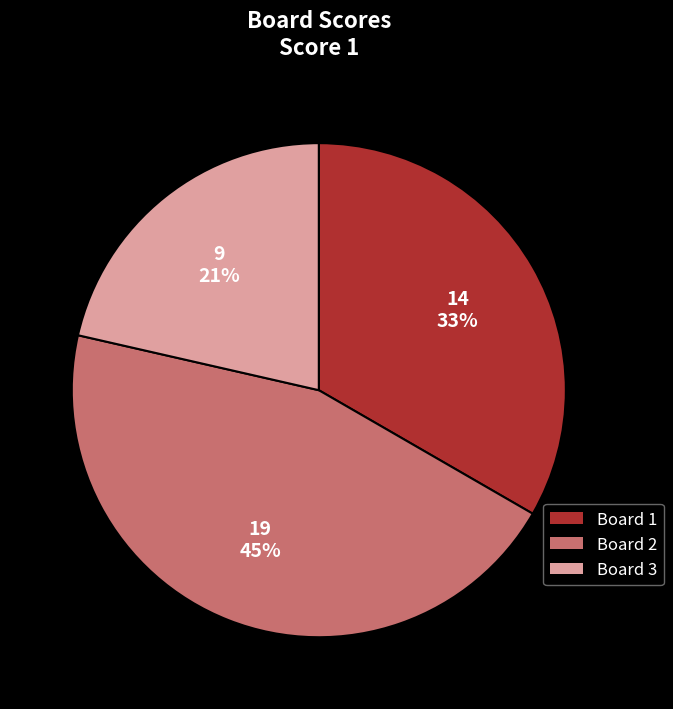

To the nearest percent, what is the combined percentage of Board 2 and Board 1?

79%